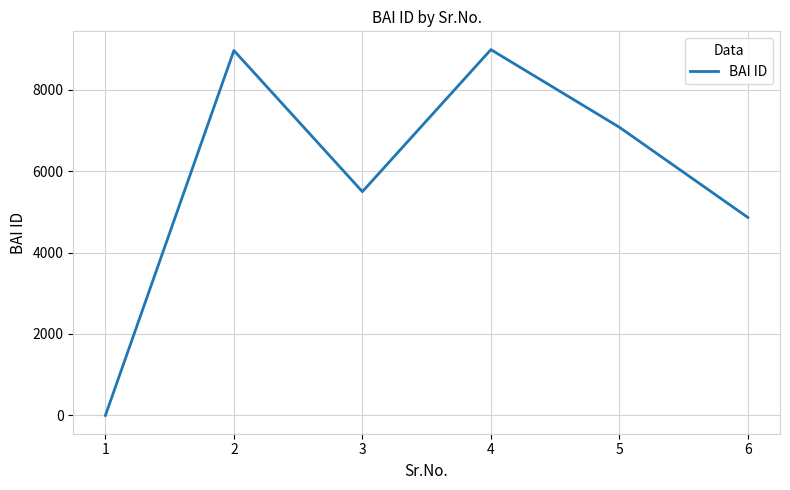

What is the sum of all values?

35377